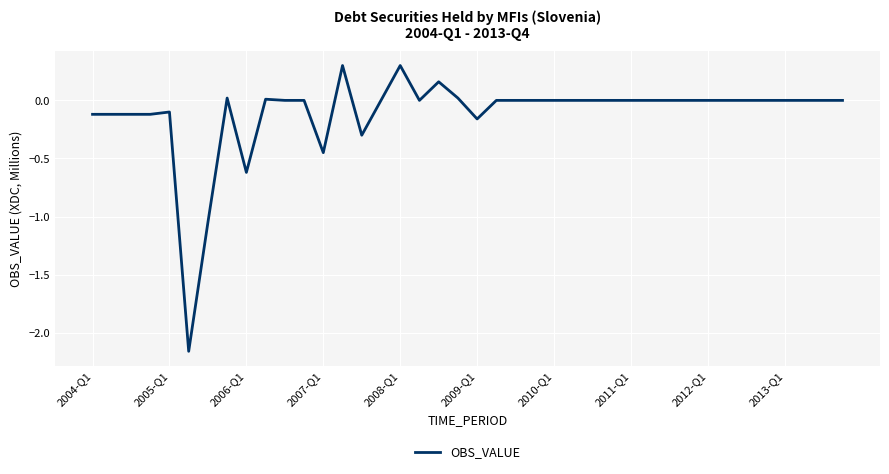

What is the greatest value displayed?

0.3